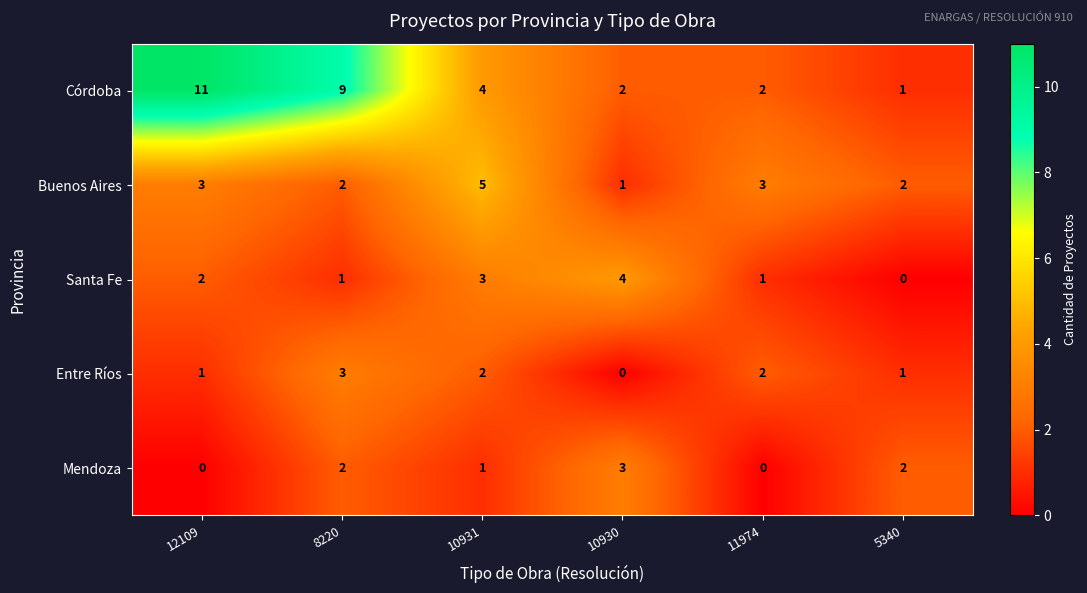

At which label does Santa Fe reach its minimum?

5340